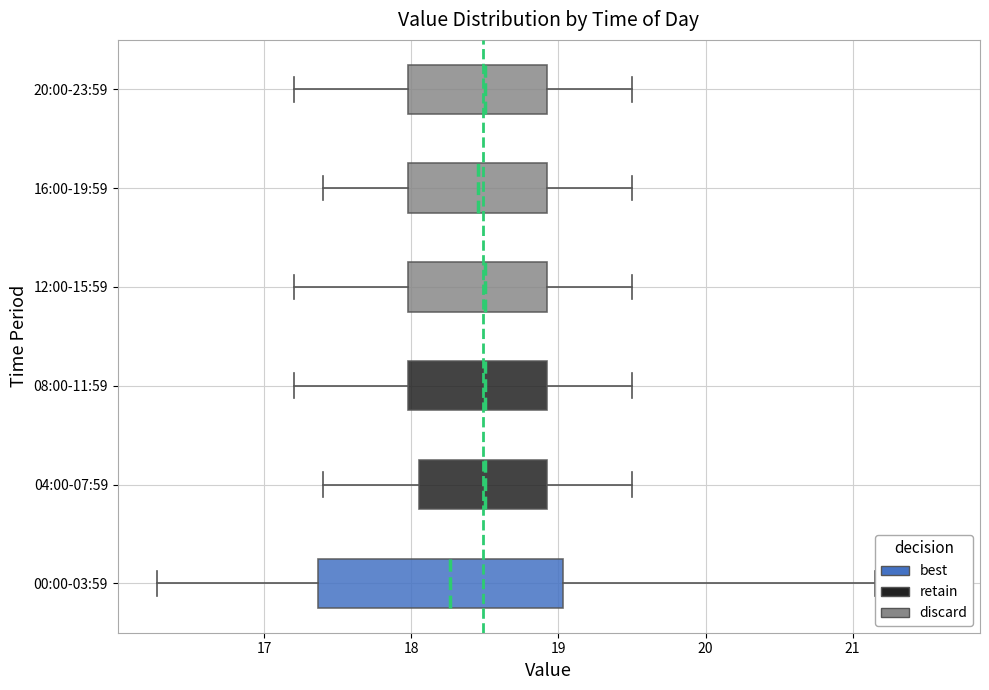

Reading bottom to top, read every box against the x-axis: the position of its median line, the range the box covers, and the ends of its whiskers. The values are not printed on the chart, so give them approximately, as read against the axis.

00:00-03:59: median 18.3, box 17.4 to 19.0, whiskers 16.3 to 21.2
04:00-07:59: median 18.5, box 18.1 to 18.9, whiskers 17.4 to 19.5
08:00-11:59: median 18.5, box 18.0 to 18.9, whiskers 17.2 to 19.5
12:00-15:59: median 18.5, box 18.0 to 18.9, whiskers 17.2 to 19.5
16:00-19:59: median 18.5, box 18.0 to 18.9, whiskers 17.4 to 19.5
20:00-23:59: median 18.5, box 18.0 to 18.9, whiskers 17.2 to 19.5